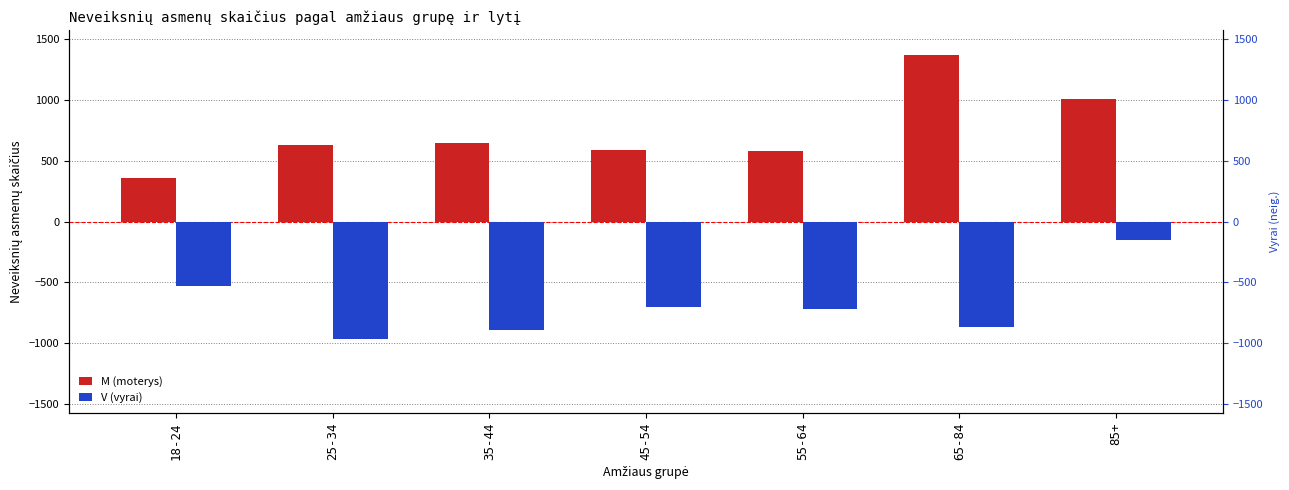

Is it true that V (vyrai) equals -967 at 25-34?

True